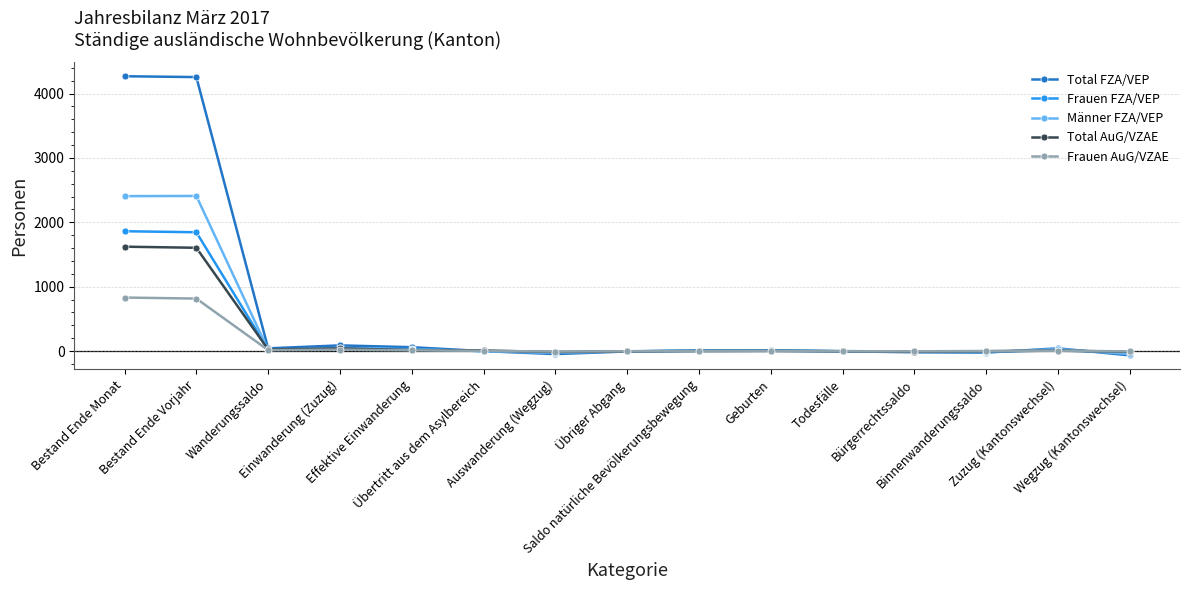

True or false: Männer FZA/VEP has more than 0 points higher than both neighbors.

True